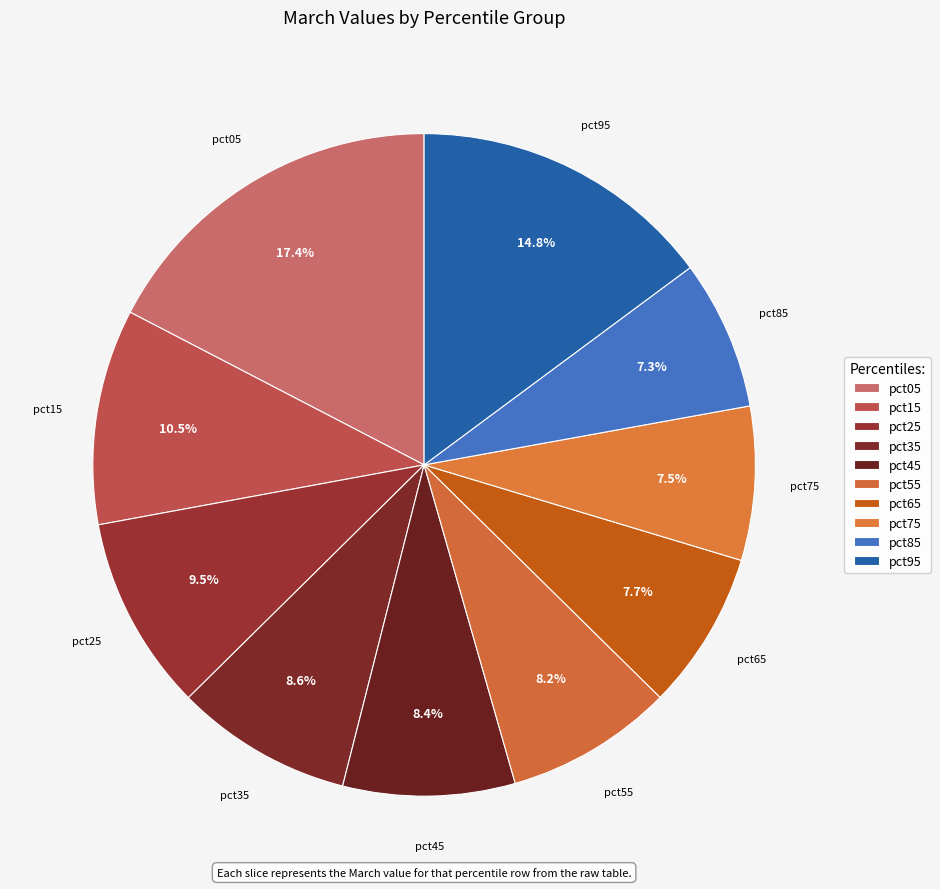

Which category has the biggest portion of the pie?

pct05